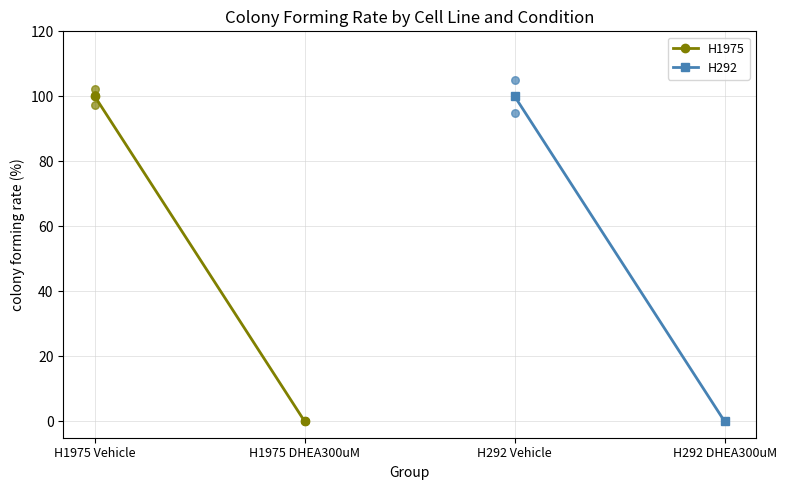

Which series has the largest total across all categories?

H1975